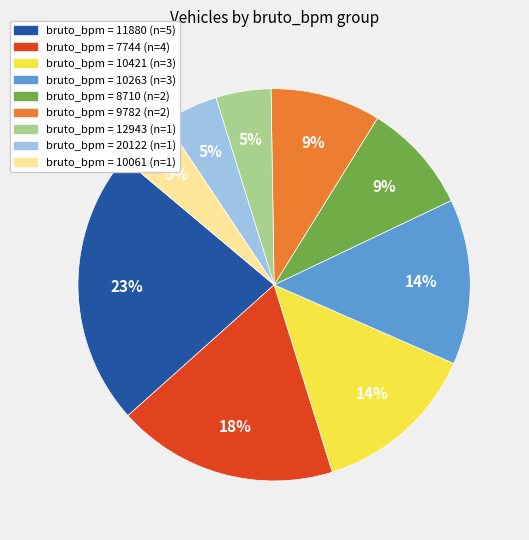

Is there a majority slice in this chart?

No